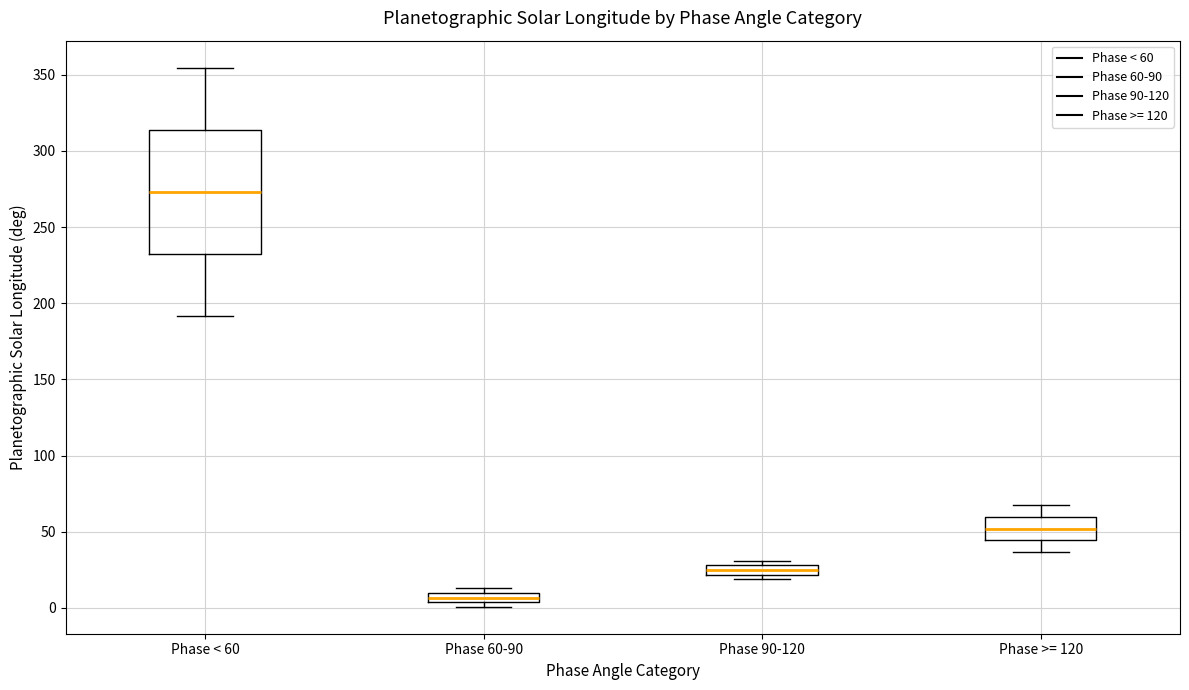

Which box's median line is the highest?

Phase < 60